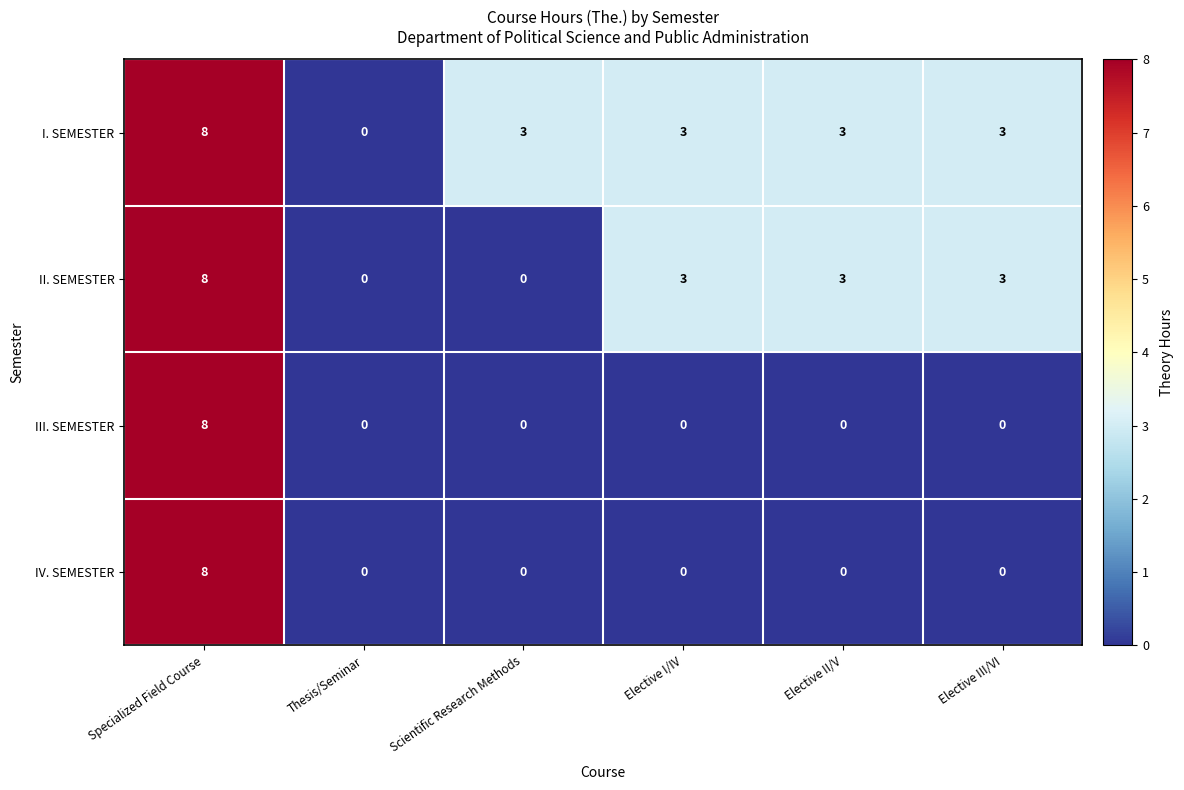

Is it true that II. SEMESTER equals 4 at Elective I/IV?

False